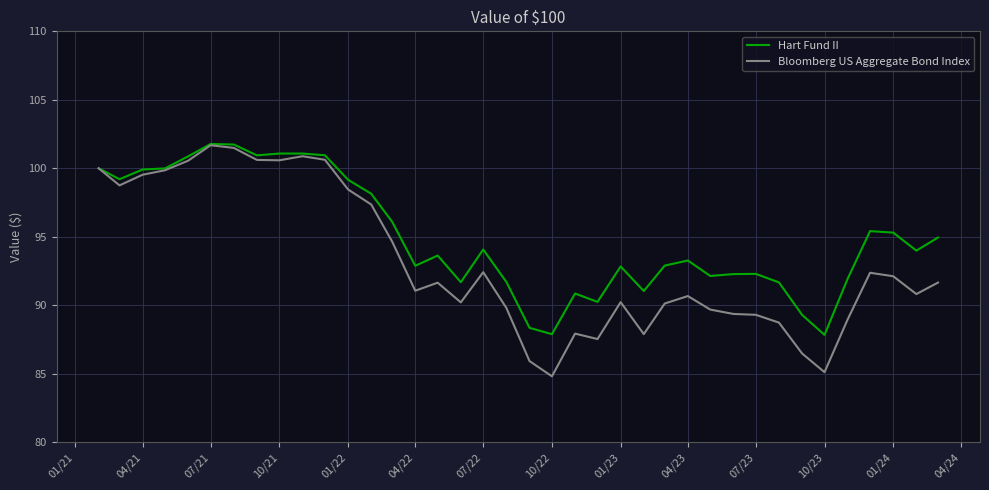

What are all the series names shown in the legend?

Hart Fund II, Bloomberg US Aggregate Bond Index